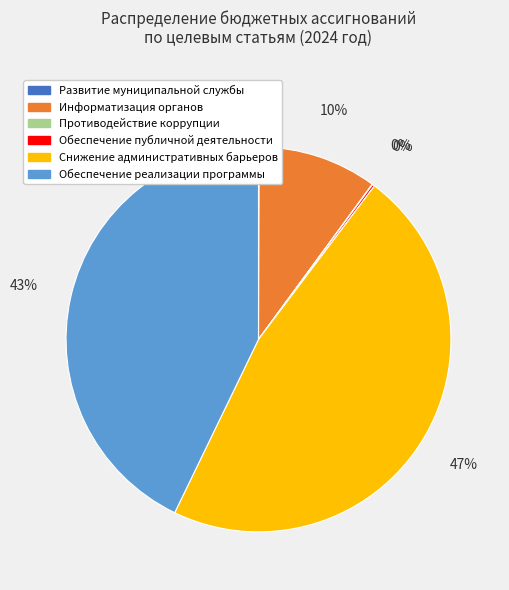

Which has a higher value, Информатизация органов or Снижение административных барьеров?

Снижение административных барьеров